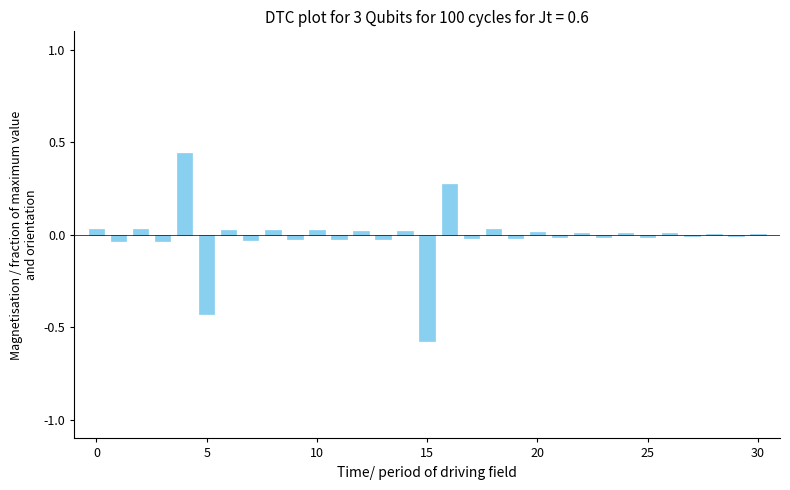

What is the sum of all values?

-0.3